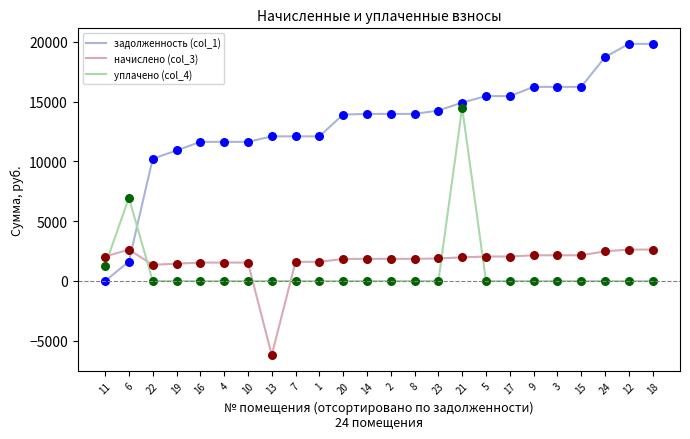

Which series has the largest total across all categories?

задолженность (col_1)